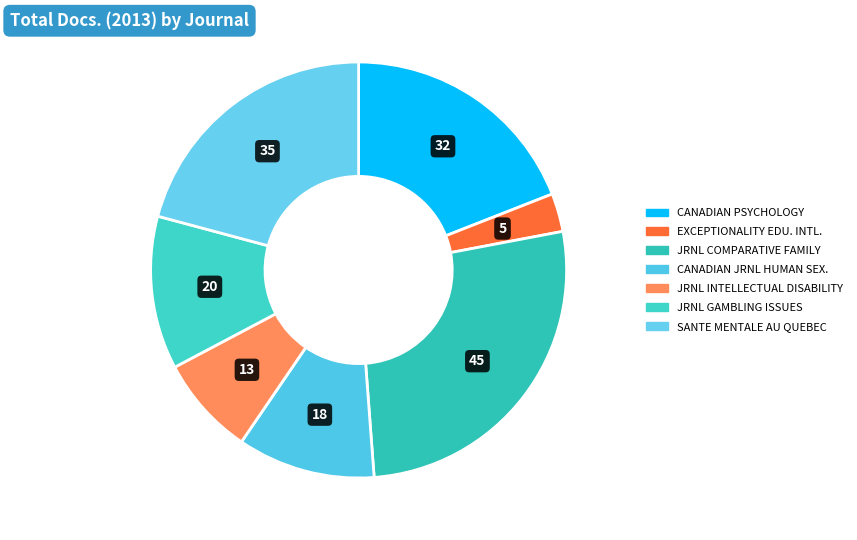

How many slices are in this pie chart?

7